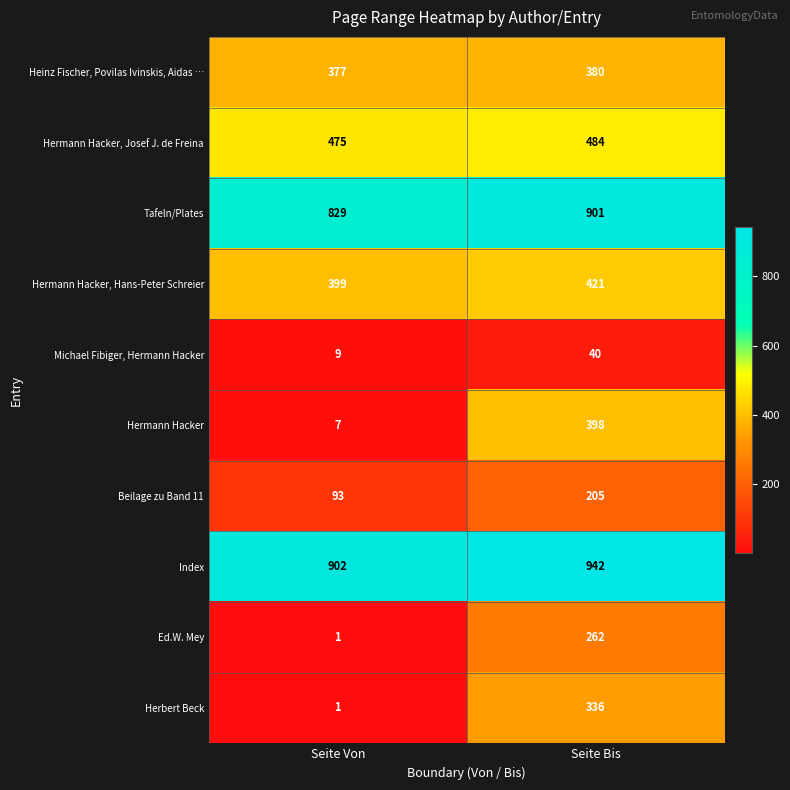

The Michael Fibiger, Hermann Hacker series shows 15 at Seite Von. True or false?

False